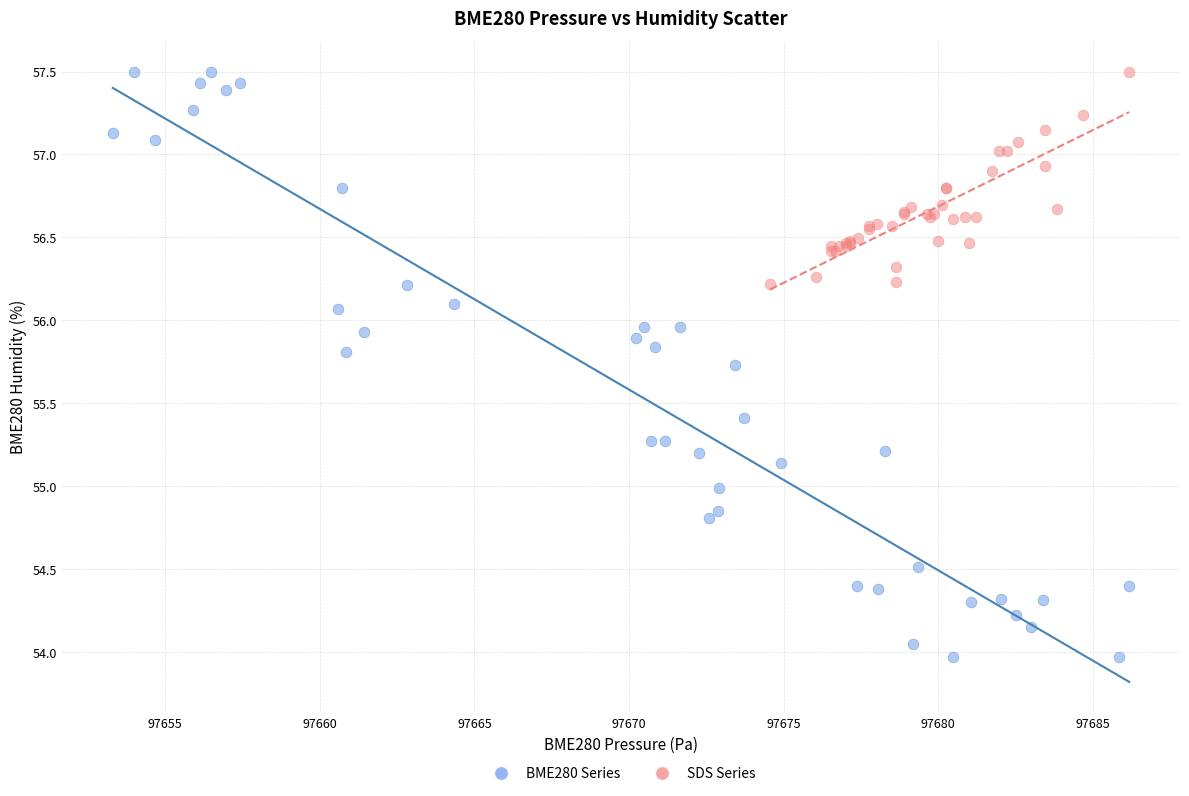

What are all the series names shown in the legend?

BME280 Series, SDS Series